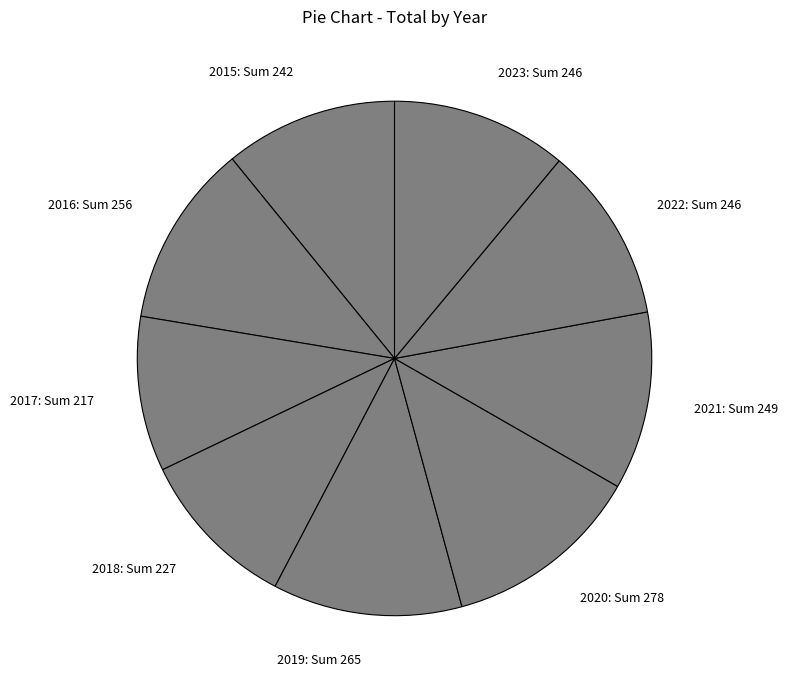

What is the ratio of the value at 2020: Sum 278 to the value at 2022: Sum 246?

1.1